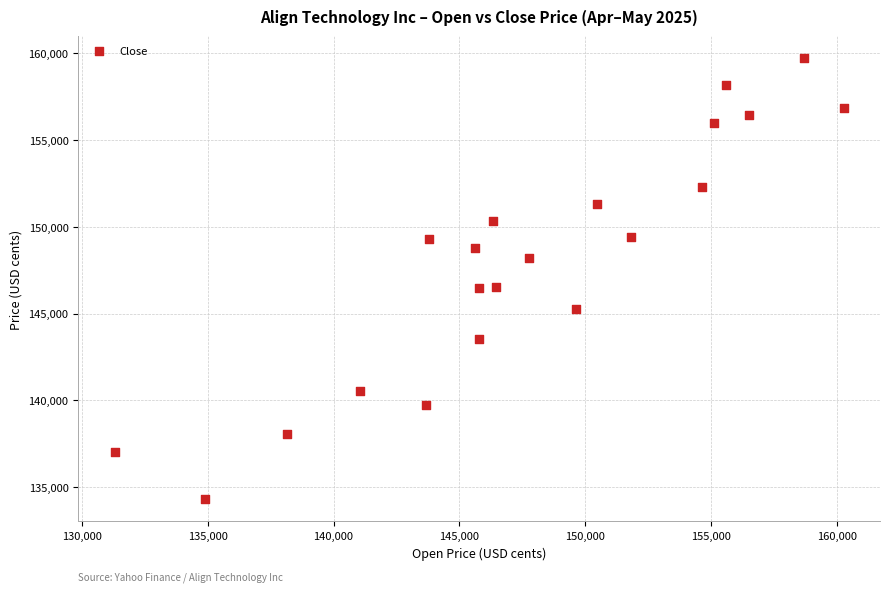

What is the range of Y values (max minus min)?

25407